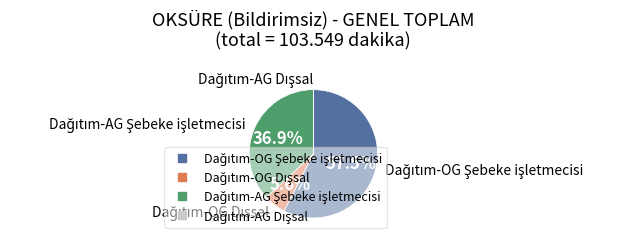

Is there a majority slice in this chart?

Yes